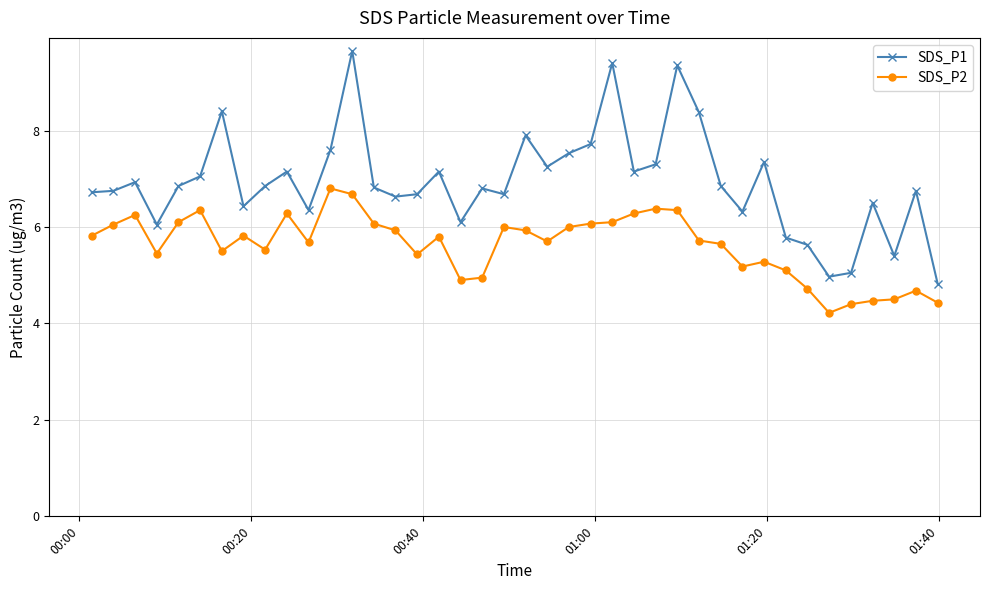

What is the value of the SDS_P2 point at the 23rd from the left?

6.0